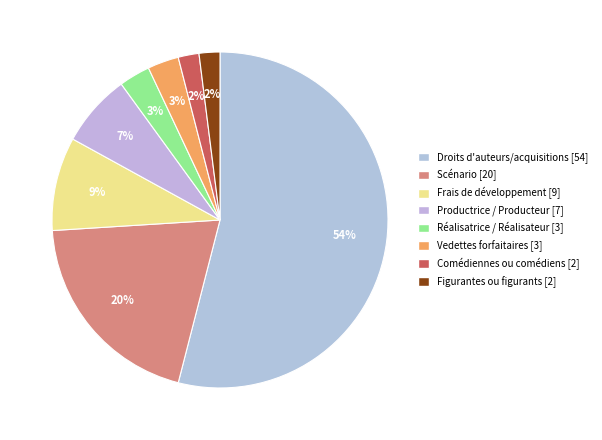

Is it true that Droits d'auteurs/acquisitions is 61% of the pie?

False